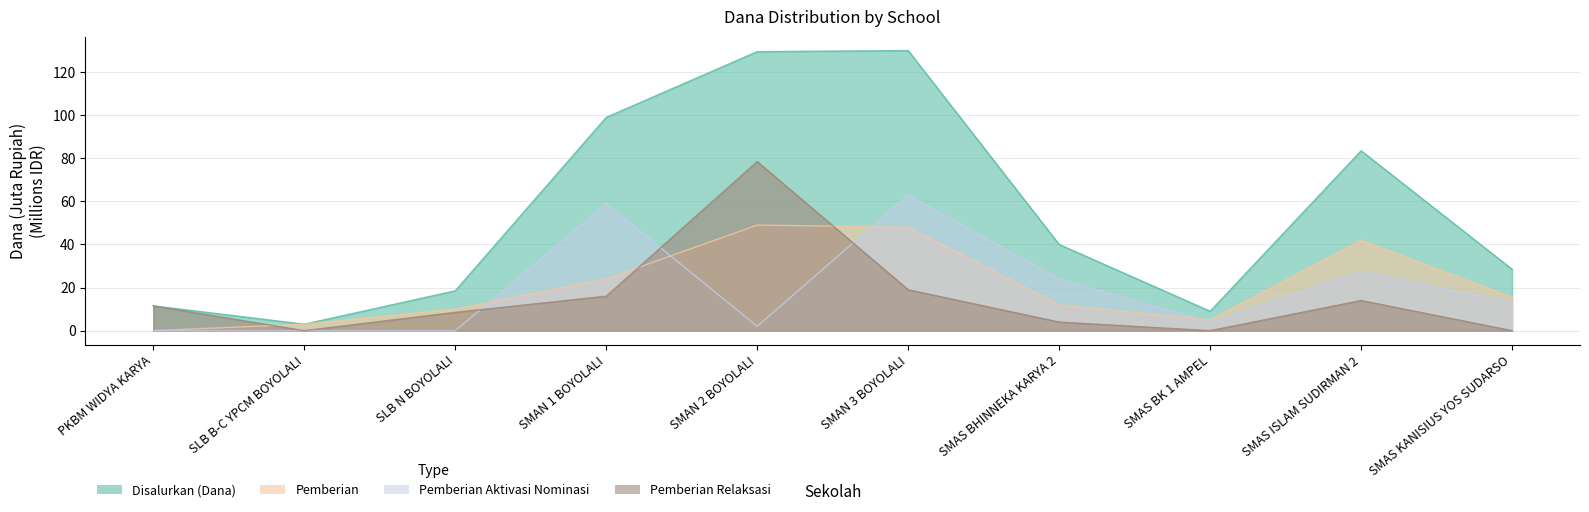

Reading left to right, what are all the values shown in this chart?

Disalurkan (Dana): PKBM WIDYA KARYA=11.5	SLB B-C YPCM BOYOLALI=3.0	SLB N BOYOLALI=18.5	SMAN 1 BOYOLALI=99.0	SMAN 2 BOYOLALI=129.5	SMAN 3 BOYOLALI=130.0	SMAS BHINNEKA KARYA 2=40.0	SMAS BK 1 AMPEL=9.0	SMAS ISLAM SUDIRMAN 2=83.5	SMAS KANISIUS YOS SUDARSO=28.5
Pemberian: PKBM WIDYA KARYA=0.0	SLB B-C YPCM BOYOLALI=3.0	SLB N BOYOLALI=10.0	SMAN 1 BOYOLALI=24.0	SMAN 2 BOYOLALI=49.0	SMAN 3 BOYOLALI=48.0	SMAS BHINNEKA KARYA 2=12.0	SMAS BK 1 AMPEL=5.0	SMAS ISLAM SUDIRMAN 2=42.0	SMAS KANISIUS YOS SUDARSO=15.5
Pemberian Aktivasi Nominasi: PKBM WIDYA KARYA=0.0	SLB B-C YPCM BOYOLALI=0.0	SLB N BOYOLALI=0.0	SMAN 1 BOYOLALI=59.0	SMAN 2 BOYOLALI=2.0	SMAN 3 BOYOLALI=63.0	SMAS BHINNEKA KARYA 2=24.0	SMAS BK 1 AMPEL=4.0	SMAS ISLAM SUDIRMAN 2=27.5	SMAS KANISIUS YOS SUDARSO=13.0
Pemberian Relaksasi: PKBM WIDYA KARYA=11.5	SLB B-C YPCM BOYOLALI=0.0	SLB N BOYOLALI=8.5	SMAN 1 BOYOLALI=16.0	SMAN 2 BOYOLALI=78.5	SMAN 3 BOYOLALI=19.0	SMAS BHINNEKA KARYA 2=4.0	SMAS BK 1 AMPEL=0.0	SMAS ISLAM SUDIRMAN 2=14.0	SMAS KANISIUS YOS SUDARSO=0.0